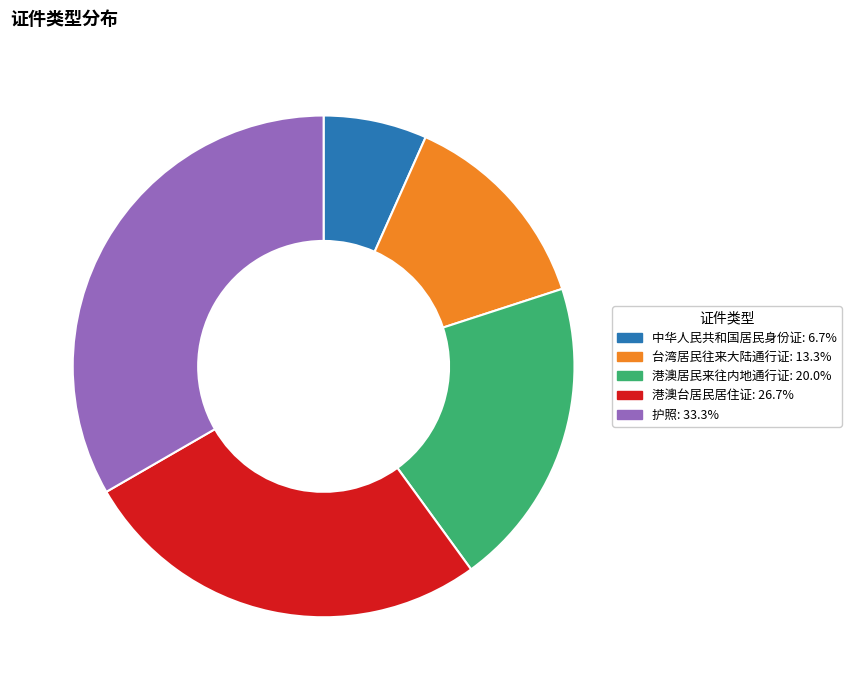

Which slice is the largest?

护照